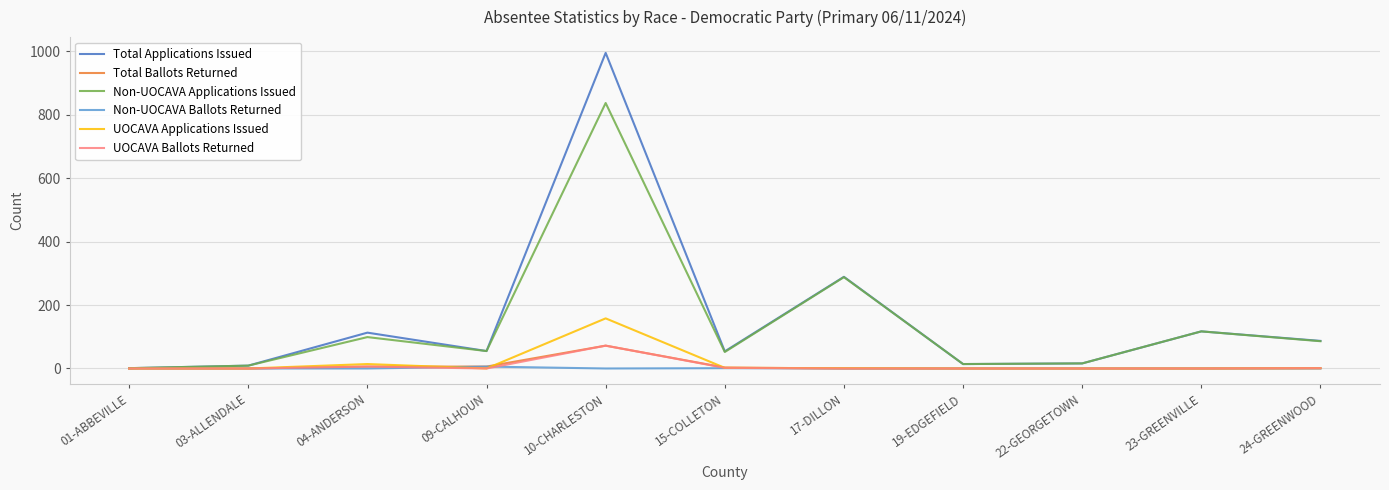

Which series has the widest spread of values?

Total Applications Issued